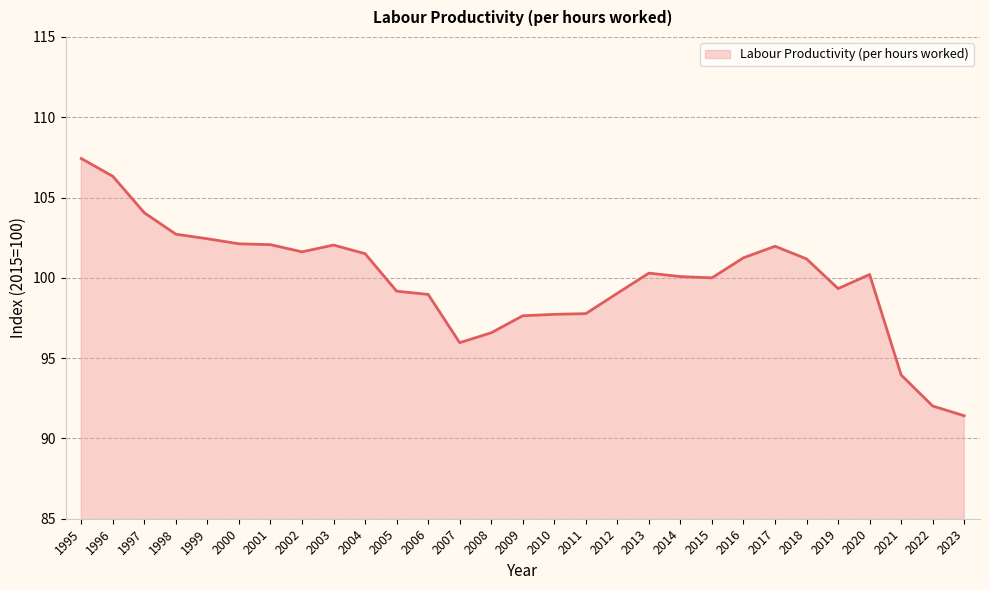

At which category does the chart reach its peak across all series?

1995